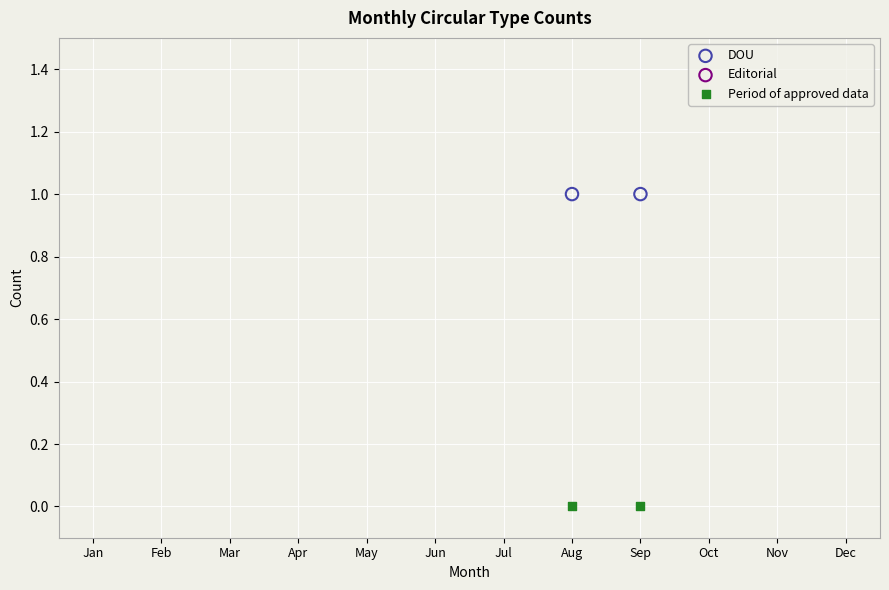

List the coordinates of all points in the DOU series as (X, Y) pairs, reading left to right.

(8, 1)  (9, 1)